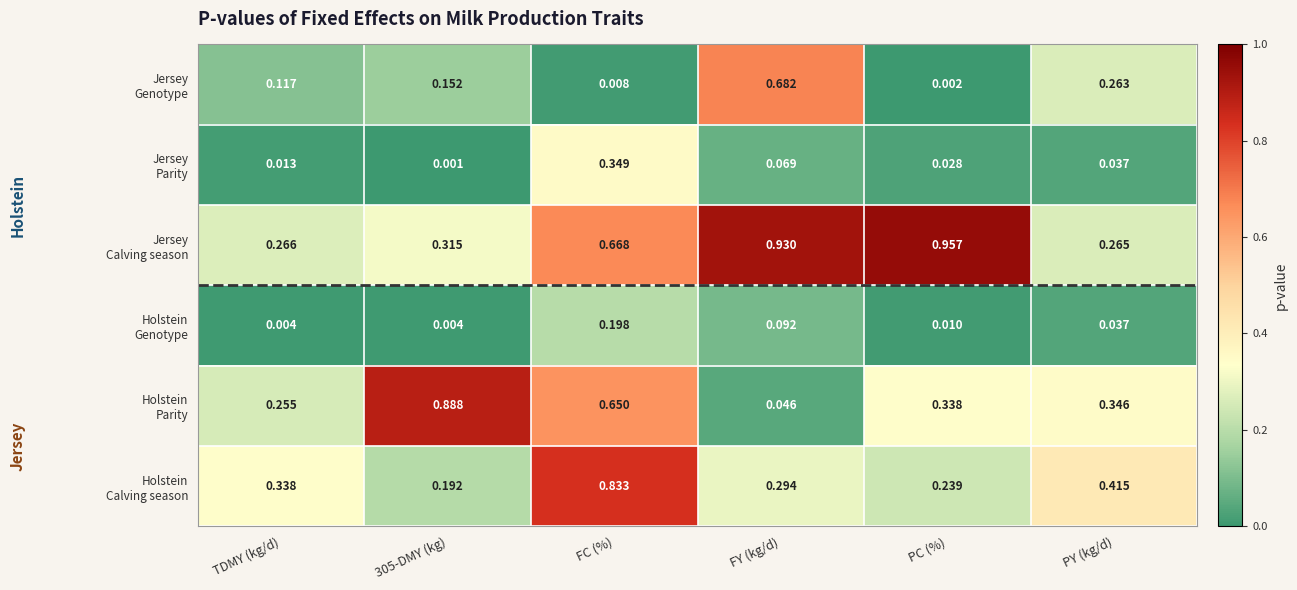

At which category is the sum across all series the highest?

FC (%)